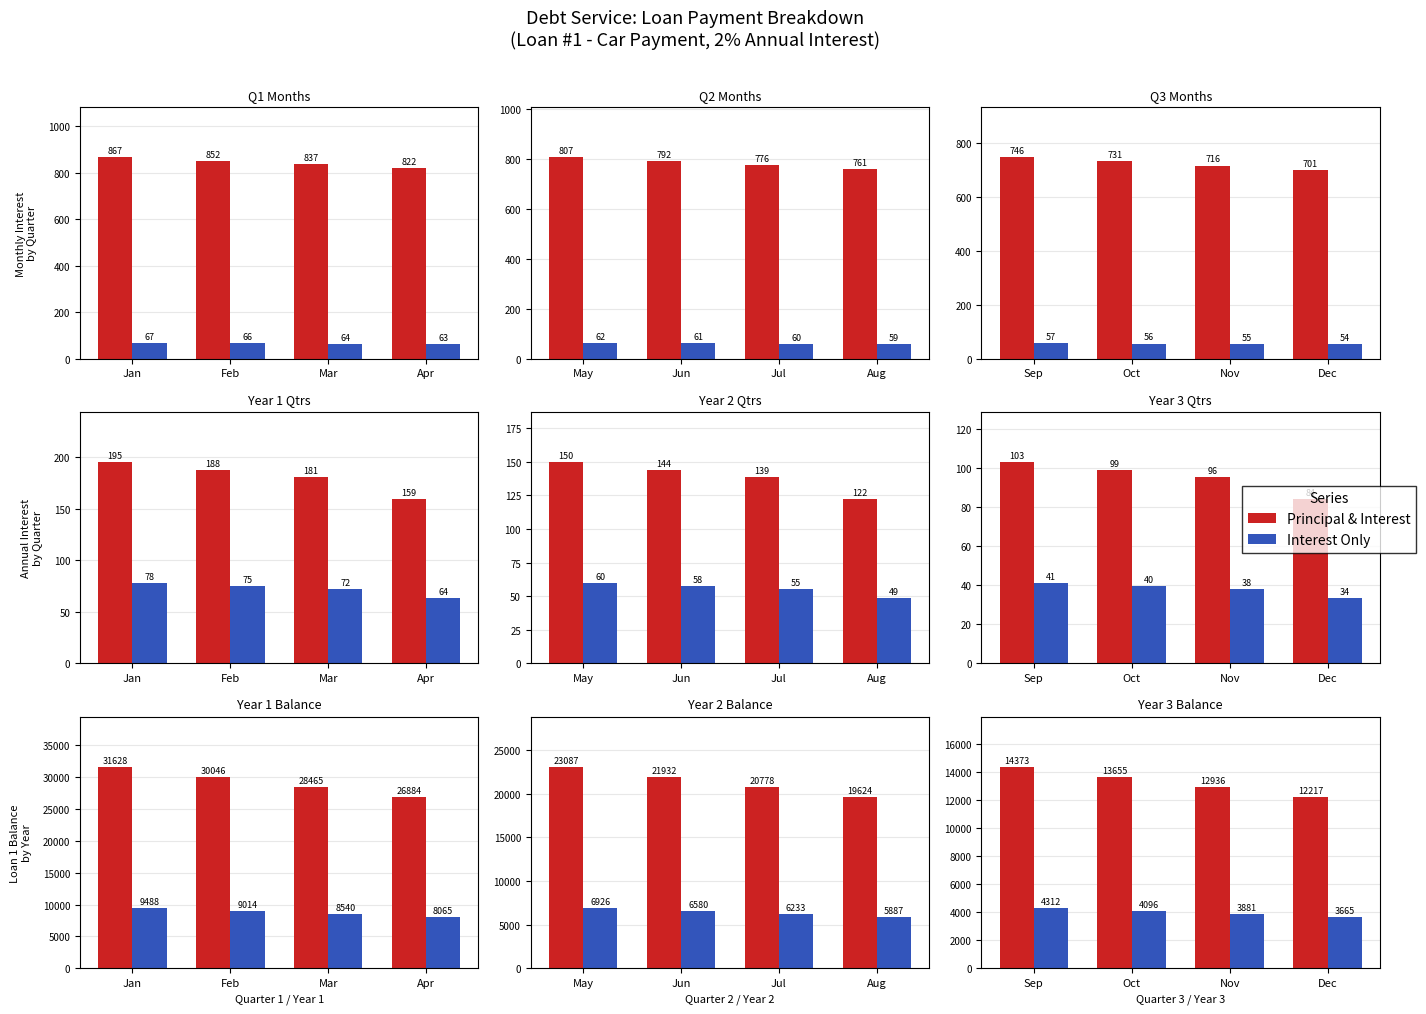

Between Nov and Sep, which is larger?

Sep